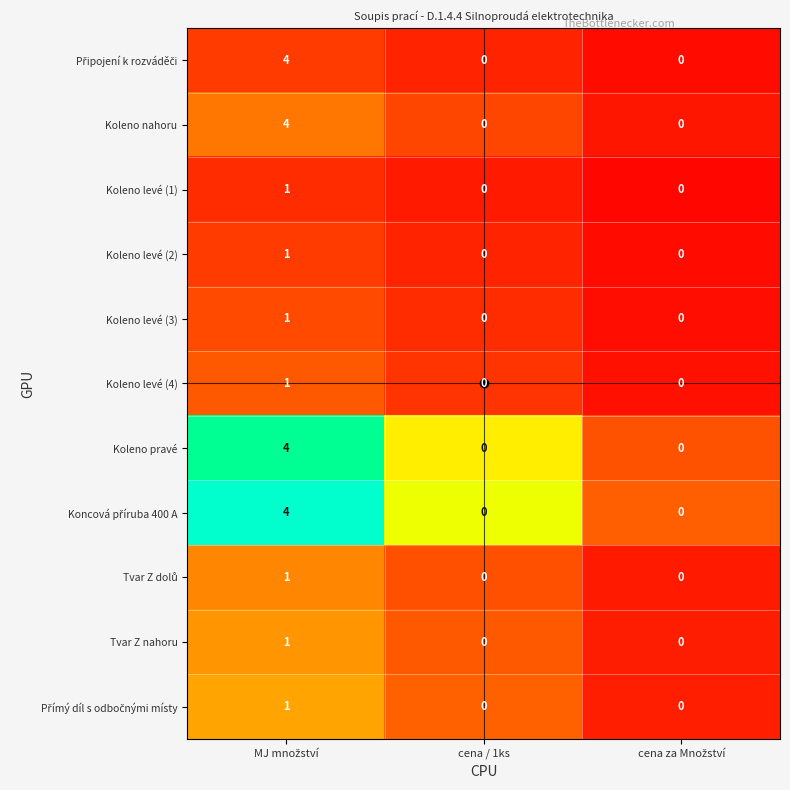

The Koleno levé (2) series shows 1 at cena / 1ks. True or false?

False